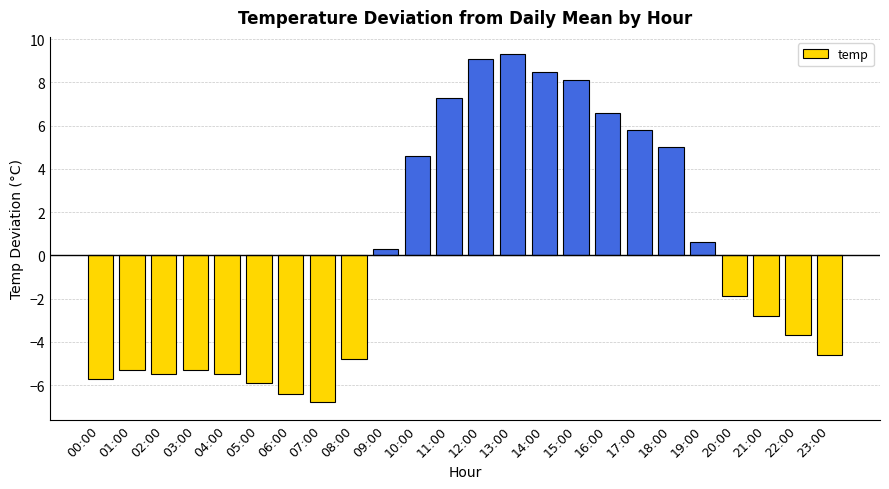

What is the label of the 17th bar from the left?

16:00